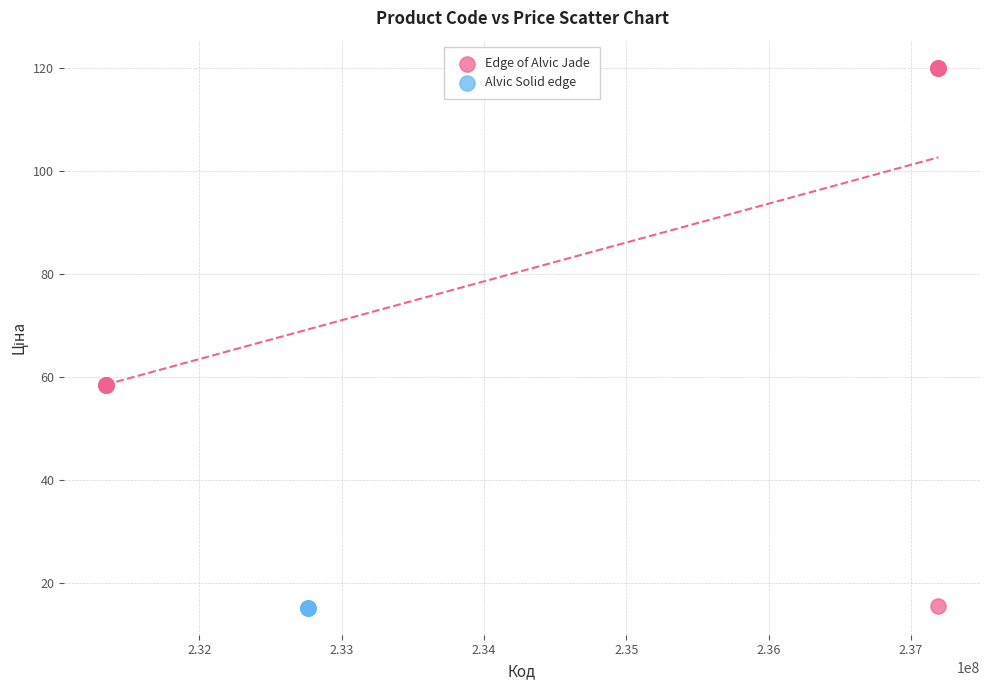

Which series contains the highest Y value?

Edge of Alvic Jade